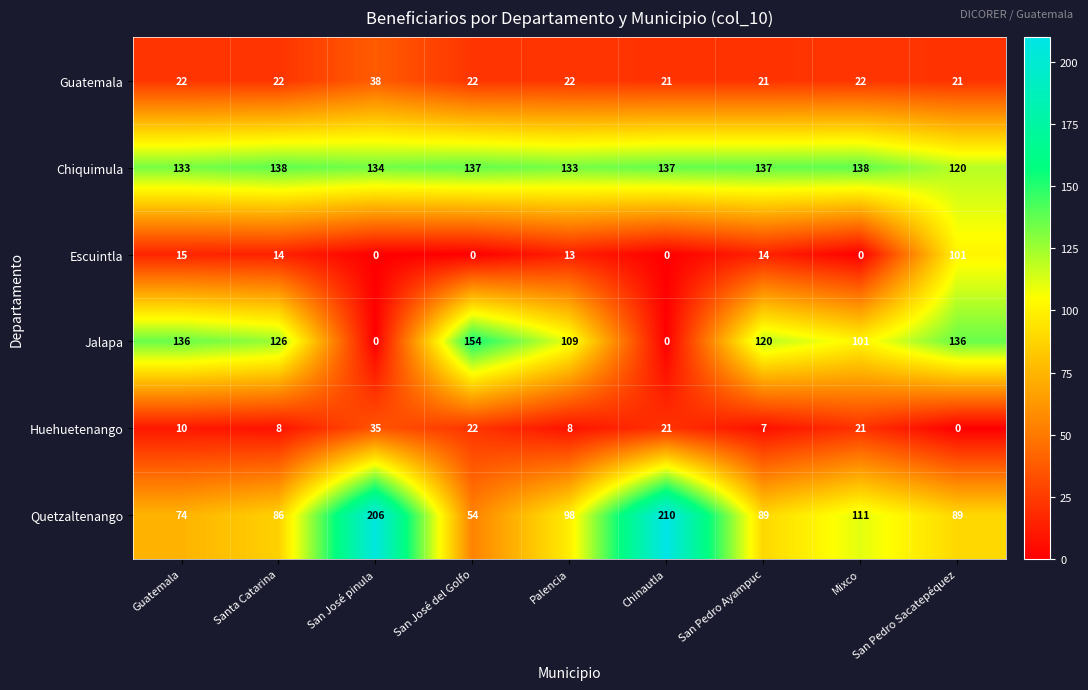

Which series has the largest total across all categories?

Chiquimula